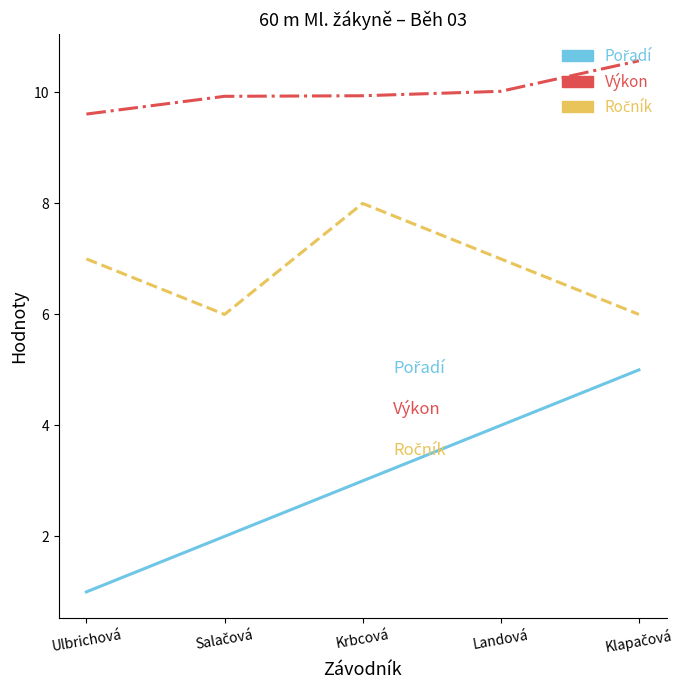

What is the difference between the maximum and minimum values in the Výkon series?

1.0